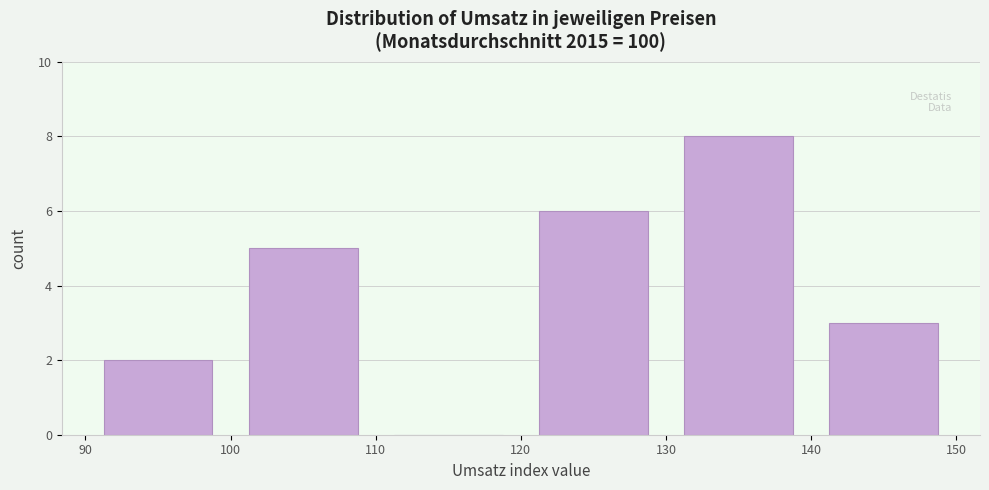

Reading left to right, list every bar in this chart as the range it spans on the x-axis followed by its height. The values are not printed on the chart, so give them approximately, as read against the axis.

90 to 100: 2
100 to 110: 5
110 to 120: 0
120 to 130: 6
130 to 140: 8
140 to 150: 3